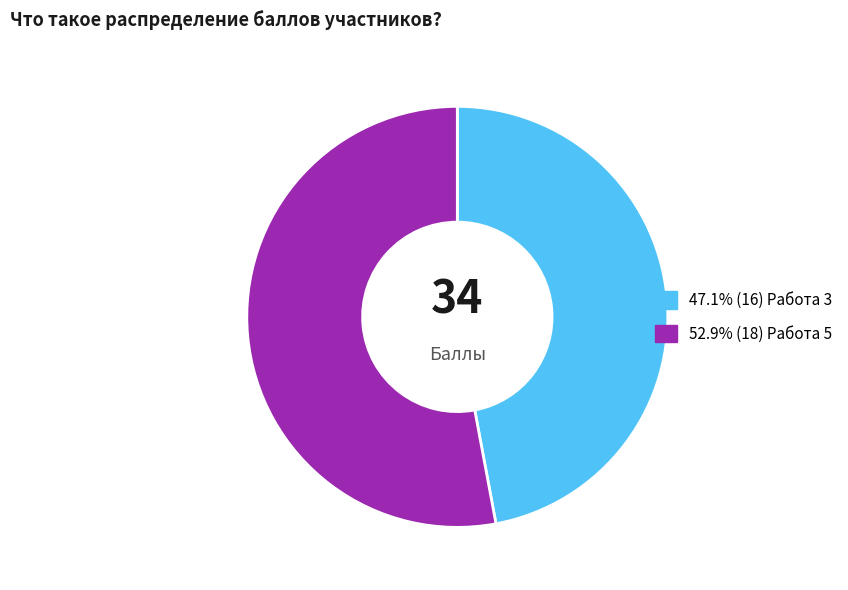

Does any single category account for the majority?

Yes